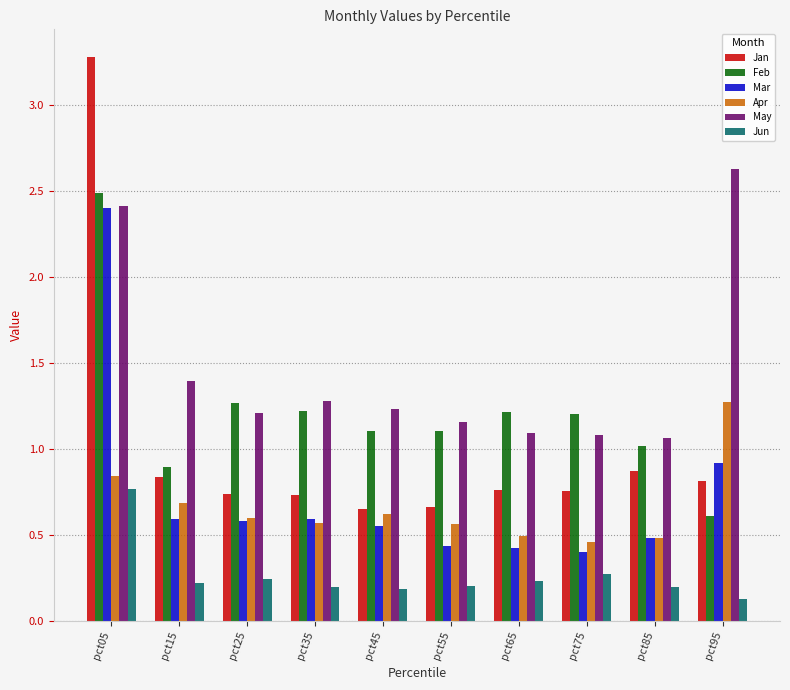

What is the maximum value shown in the chart?

3.3